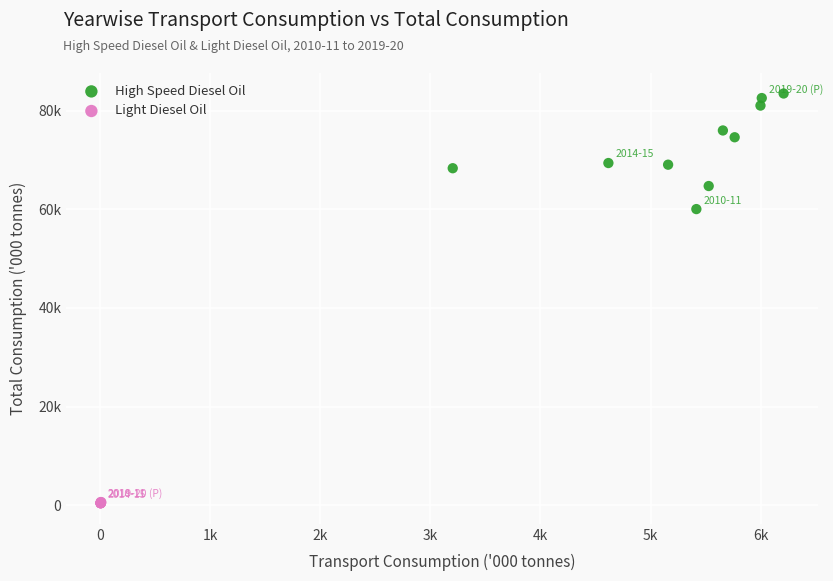

Which series reaches the maximum Y coordinate?

High Speed Diesel Oil